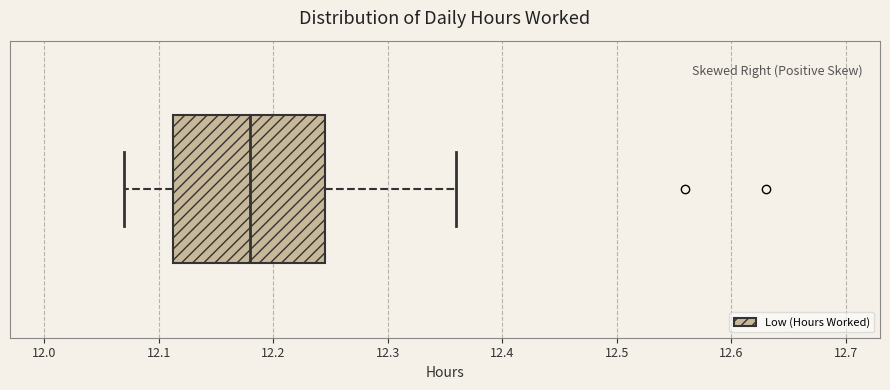

Read this box plot against the x-axis: the position of the median line, the range covered by the box, and the ends of both whiskers. The values are not printed on the chart, so give them approximately, as read against the axis.

median 12.18, box 12.11 to 12.25, whiskers 12.07 to 12.36